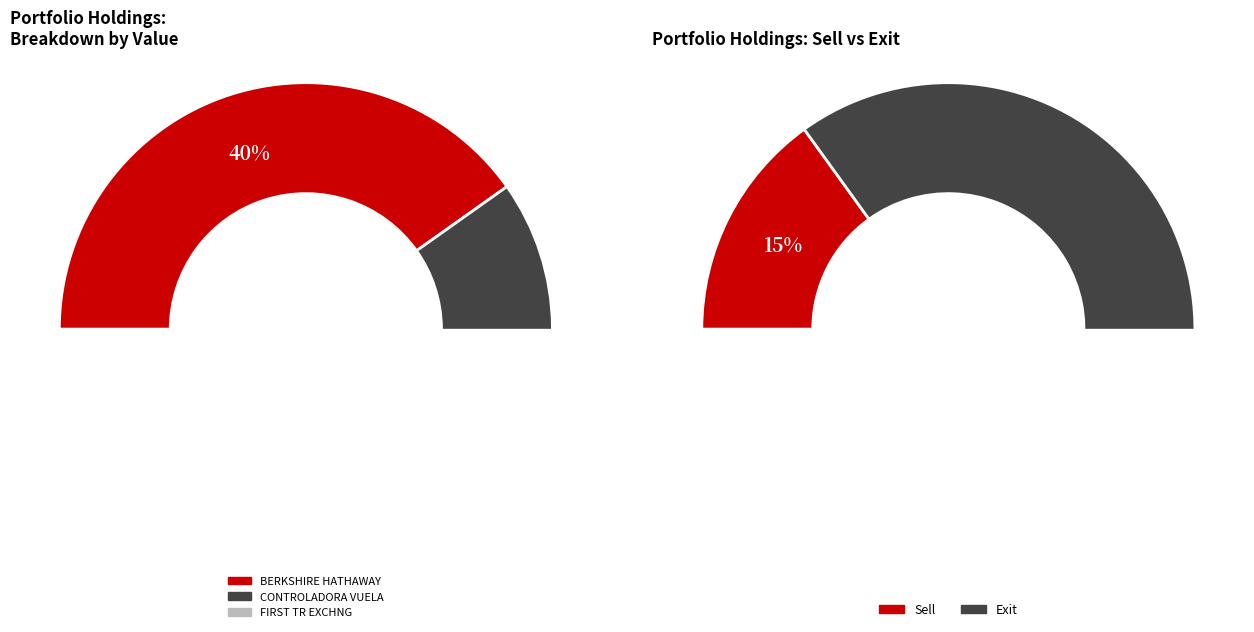

Does any single category account for the majority?

No